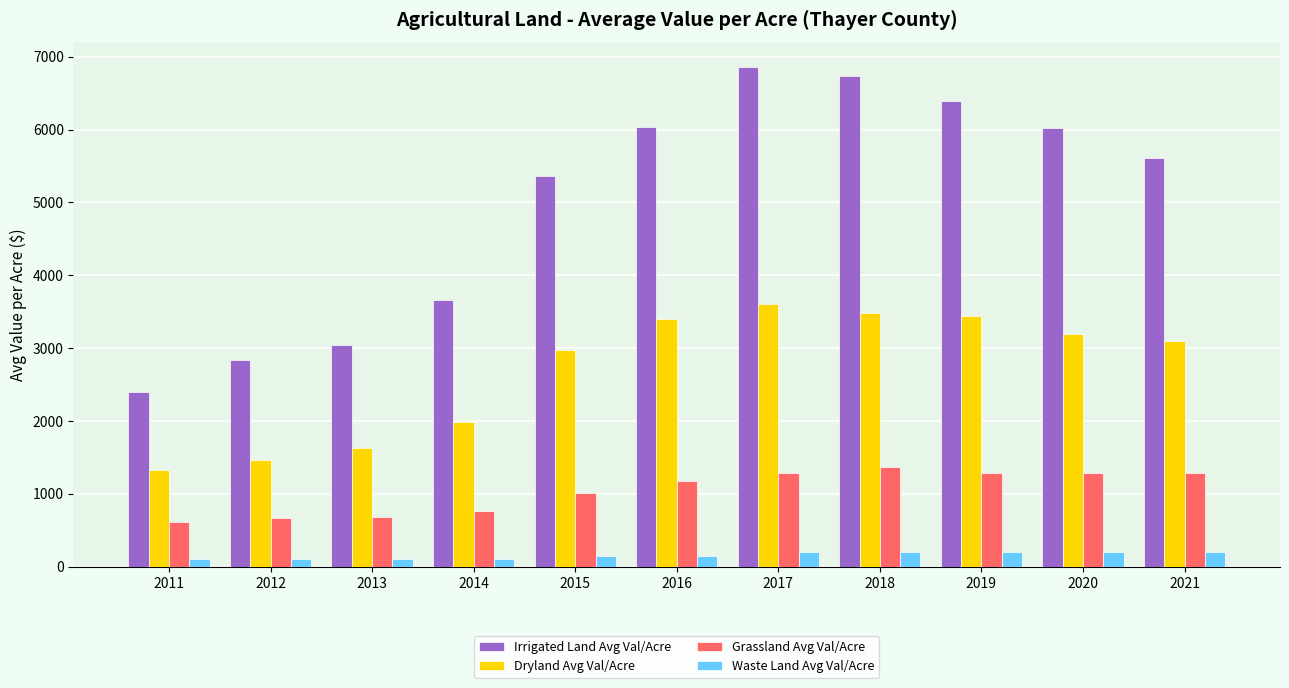

The Irrigated Land Avg Val/Acre series shows 7915.6 at 2021. True or false?

False